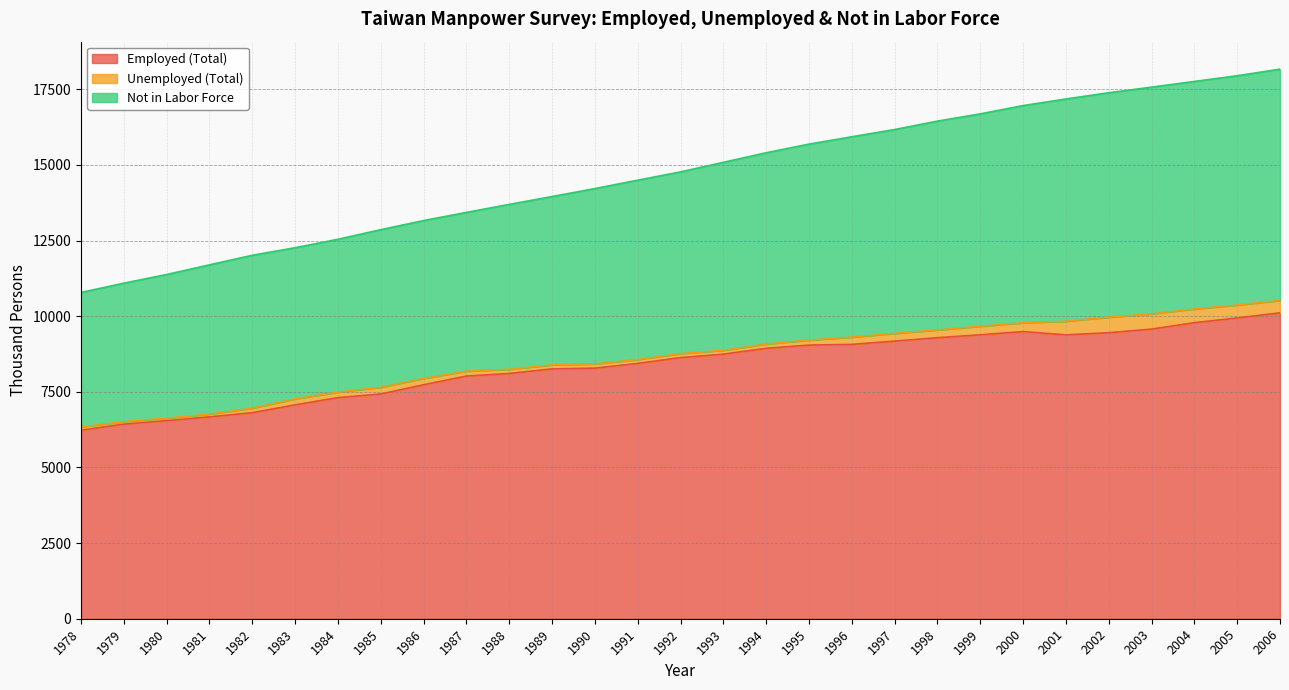

Is it true that Employed (Total) equals 9786 at 2004?

True